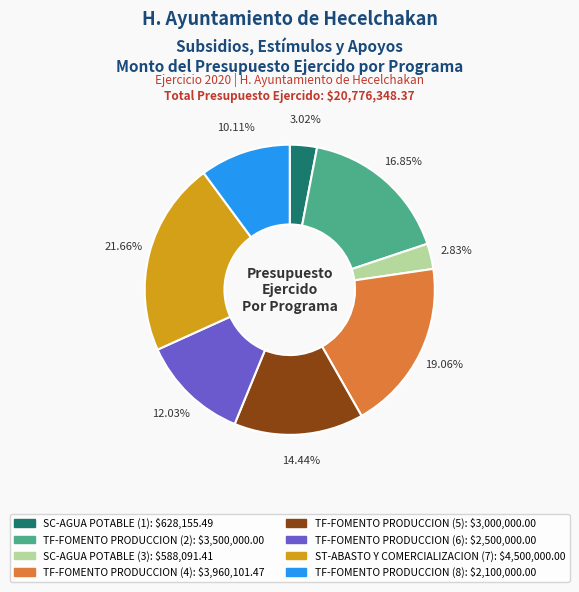

To the nearest percent, what is the average slice percentage?

12%